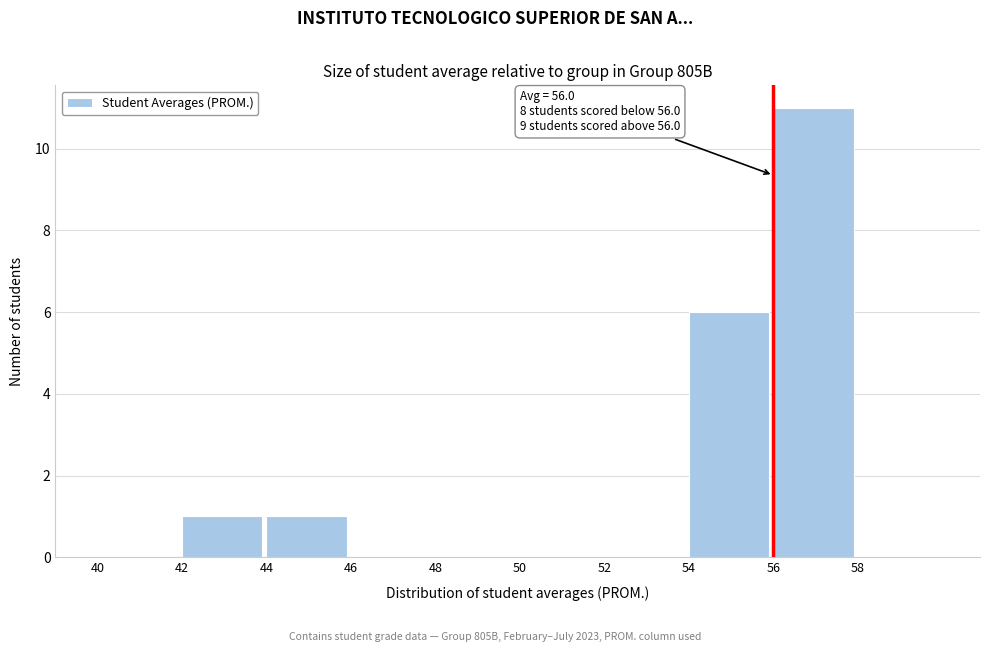

Over which range of the x-axis is the bar tallest?

56 to 58